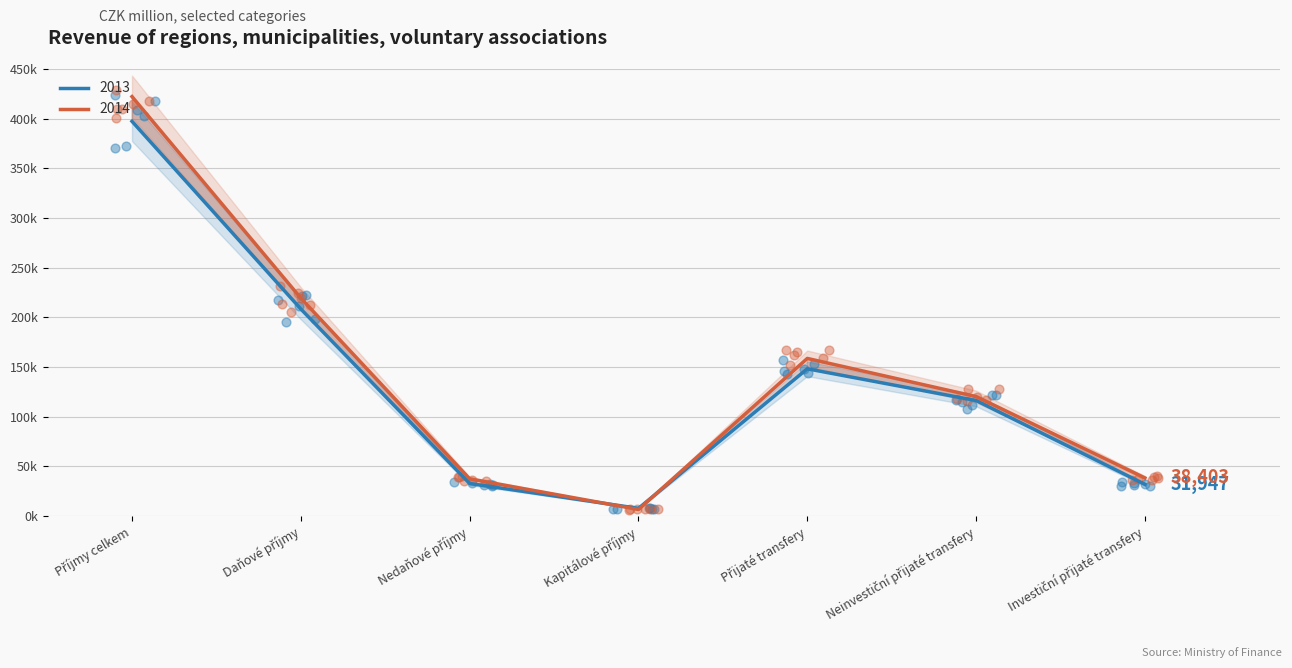

Is the value of 2013 at Neinvestiční přijaté transfery greater than the value of 2014 at Kapitálové příjmy?

Yes